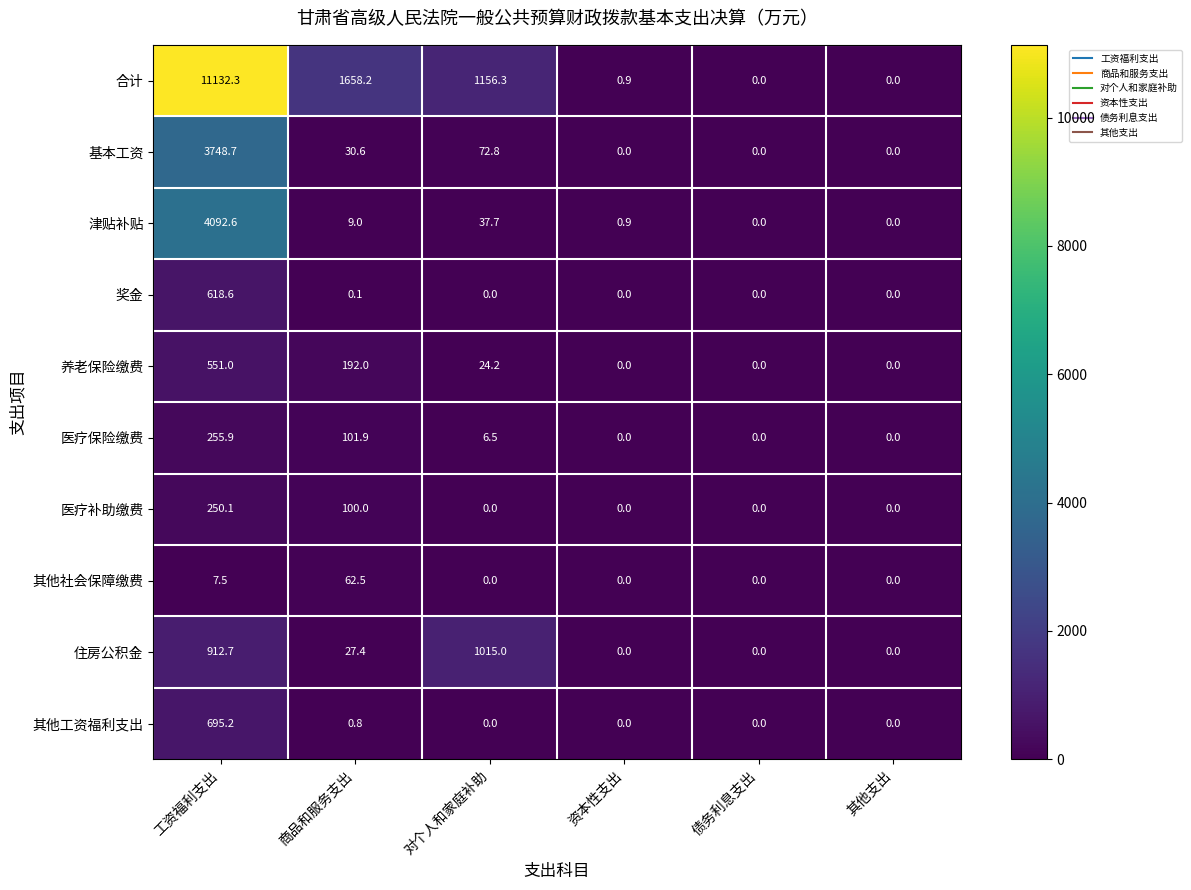

Count the 医疗补助缴费 values in the range 0 to 100.

5